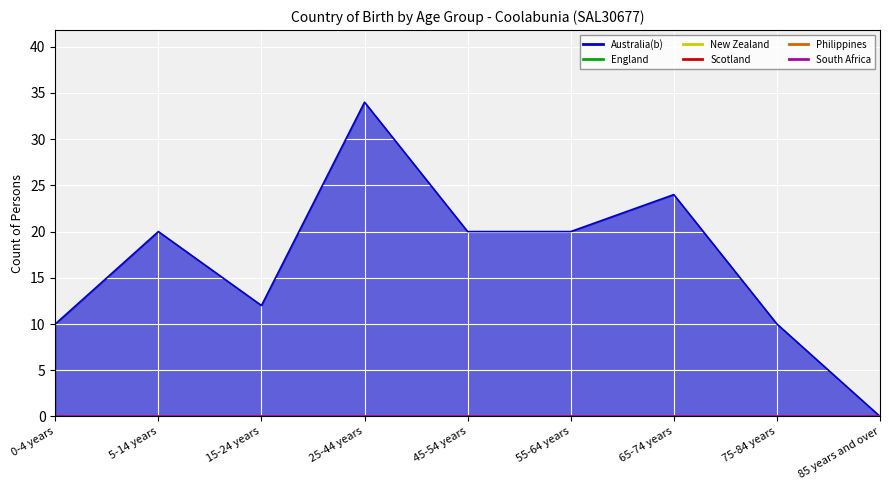

Which series changed the most between 45-54 years and 55-64 years?

Australia(b)